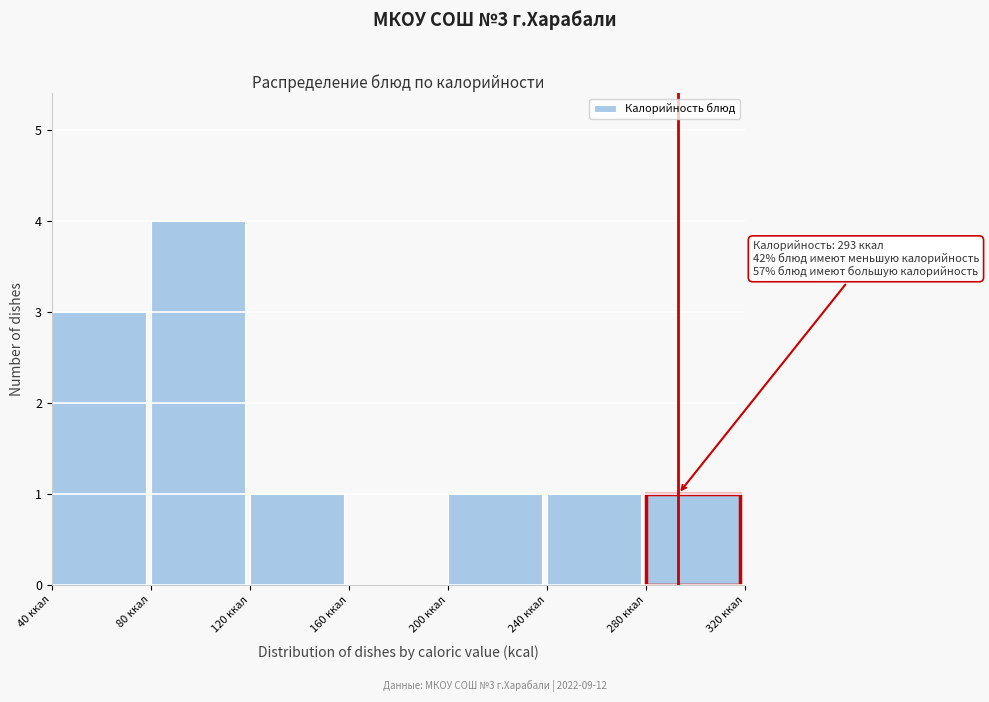

Which range on the x-axis has the tallest bar?

80 to 120